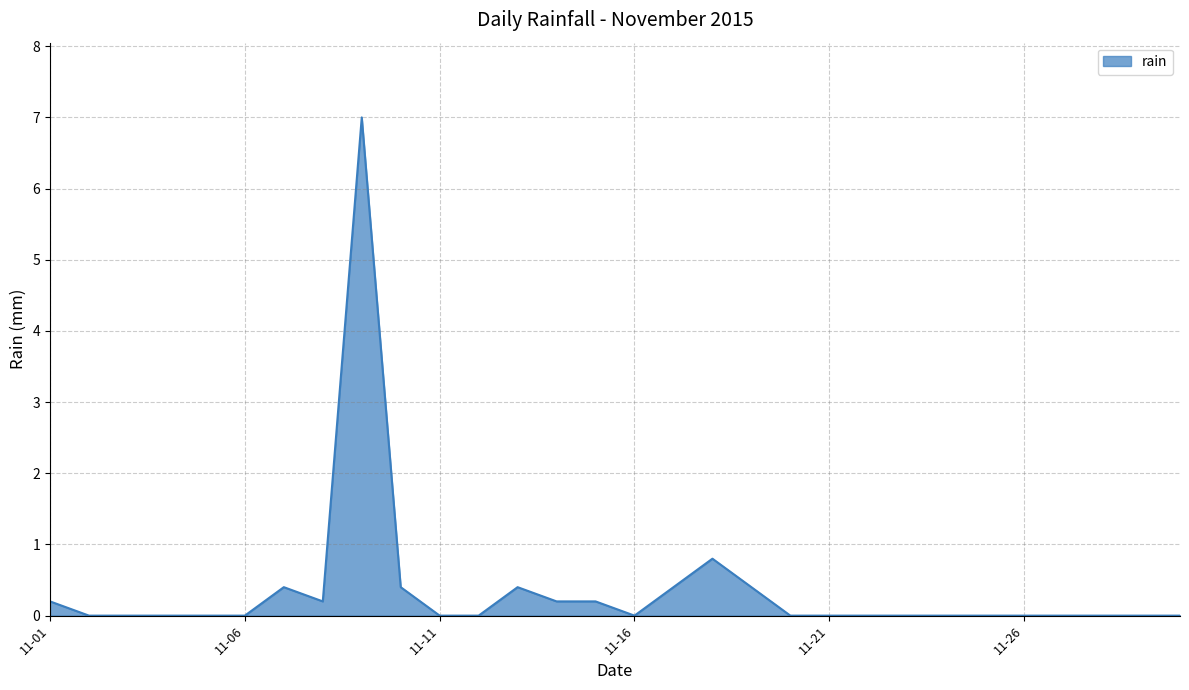

What is the maximum value shown in the chart?

7.0